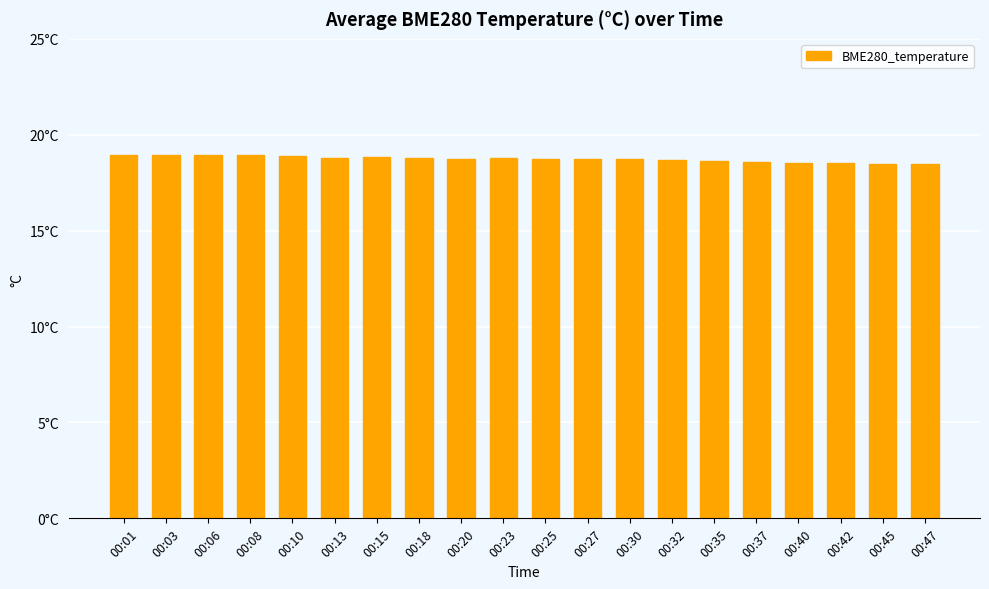

Does the chart contain any negative values?

No